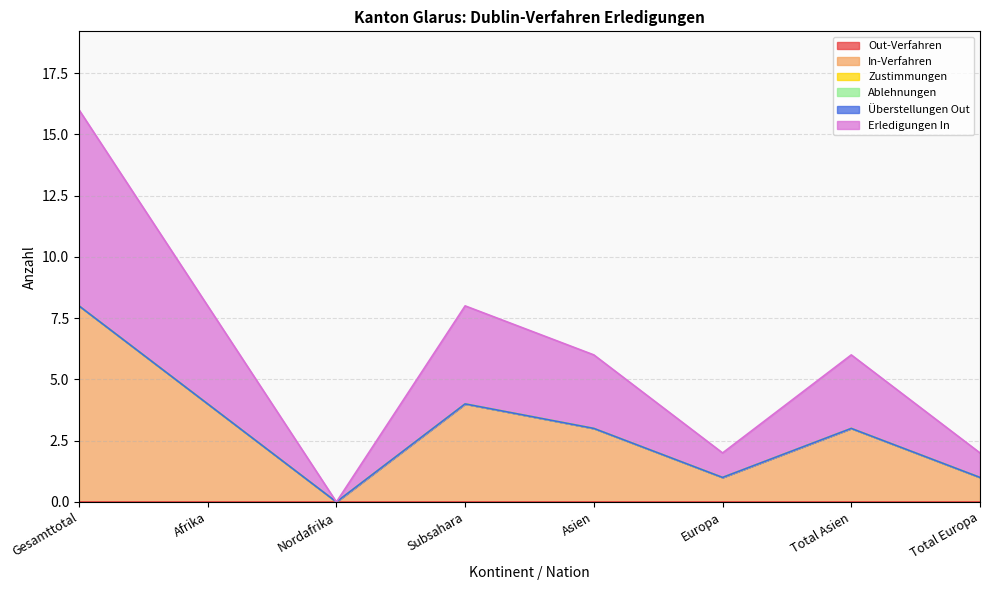

In Erledigungen In, how many points are higher than both neighbors (excluding endpoints)?

2